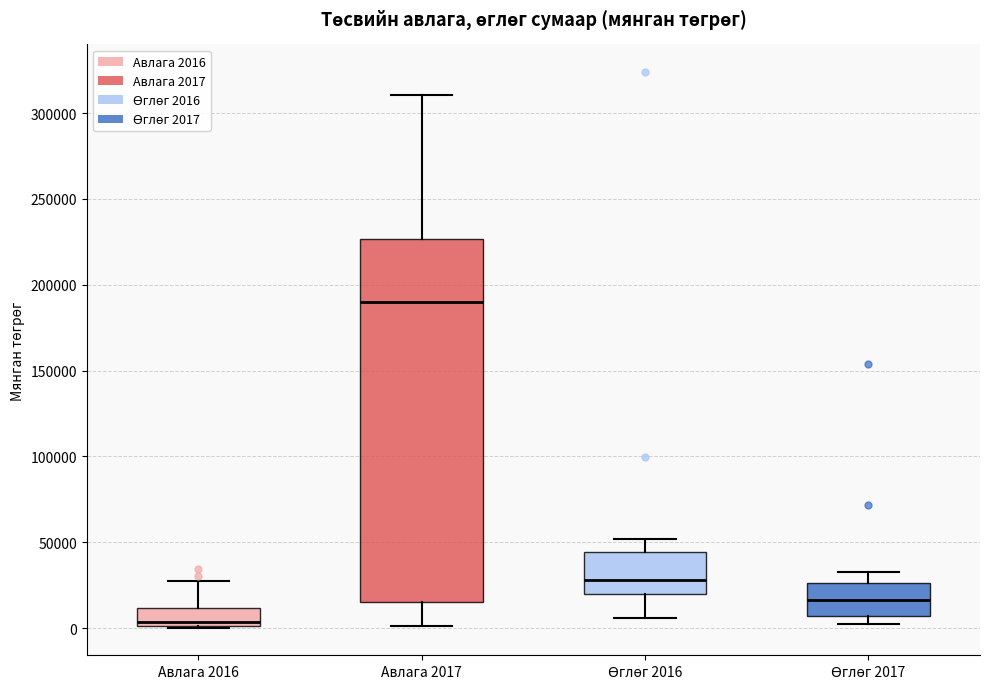

Reading left to right, transcribe this box plot: for each box, give where its median line is, the range the box spans, and where its two whiskers end, as read against the y-axis. The values are not printed on the chart, so give them approximately, as read against the axis.

Авлага 2016: median 5000, box 0 to 10000, whiskers 0 to 30000
Авлага 2017: median 190000, box 15000 to 225000, whiskers 0 to 310000
Өглөг 2016: median 30000, box 20000 to 45000, whiskers 5000 to 50000
Өглөг 2017: median 15000, box 5000 to 25000, whiskers 5000 (just below the box's lower edge) to 35000